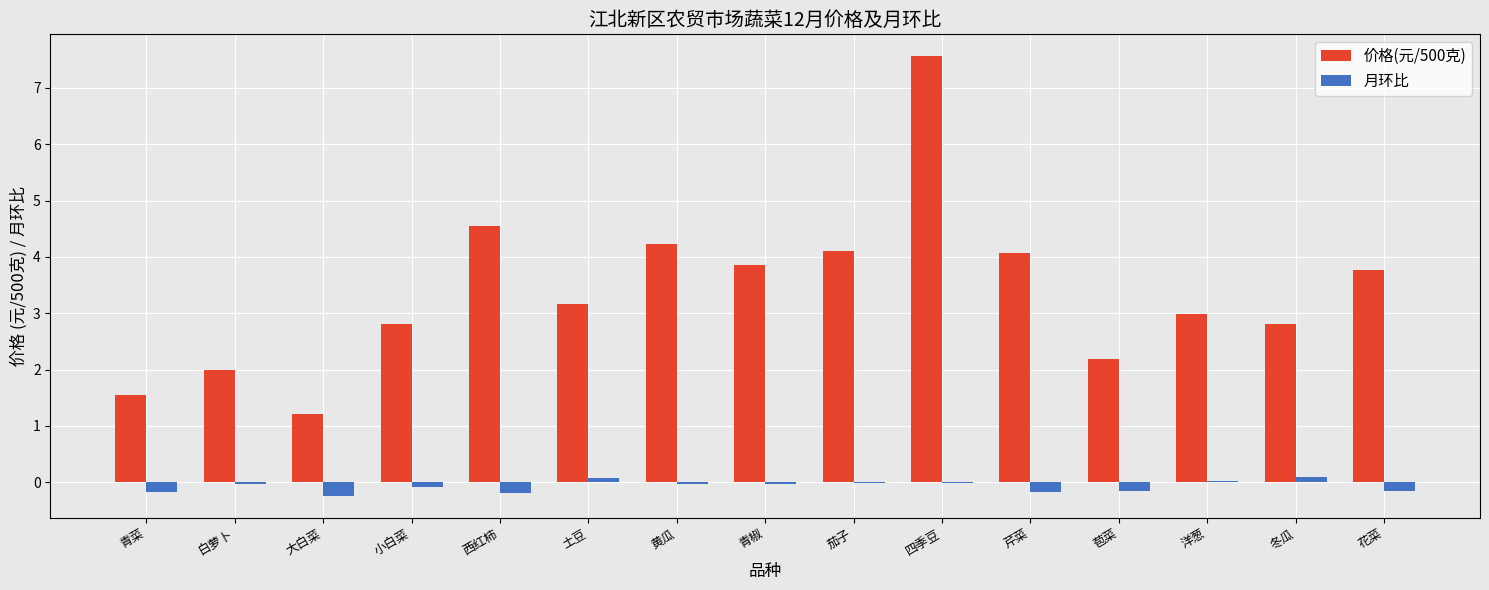

How many data points does each series have?

15